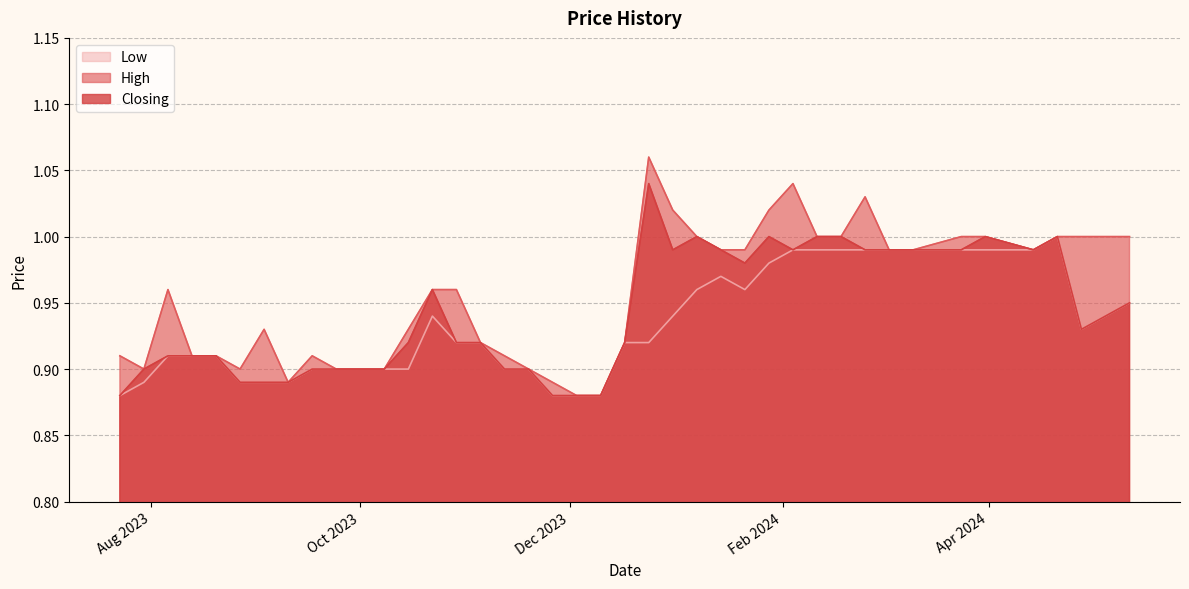

How many lines are shown in the chart?

3